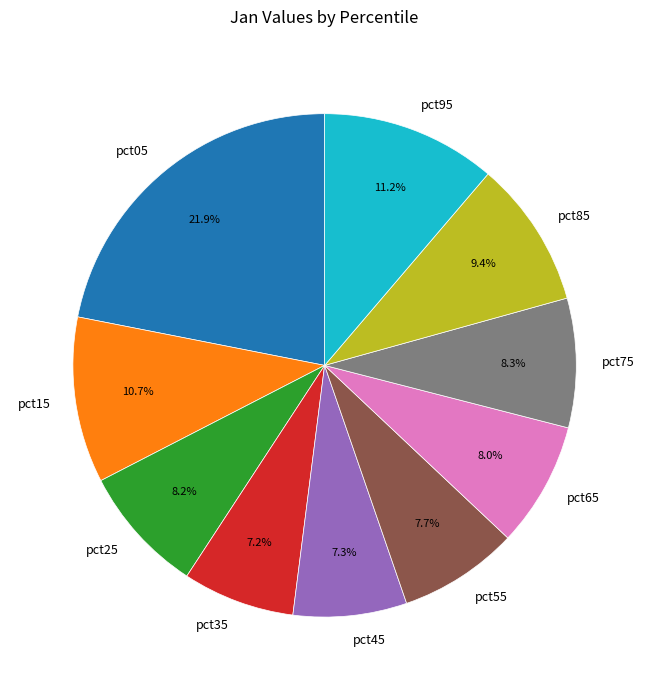

Is it true that pct75 is 2% of the pie?

False